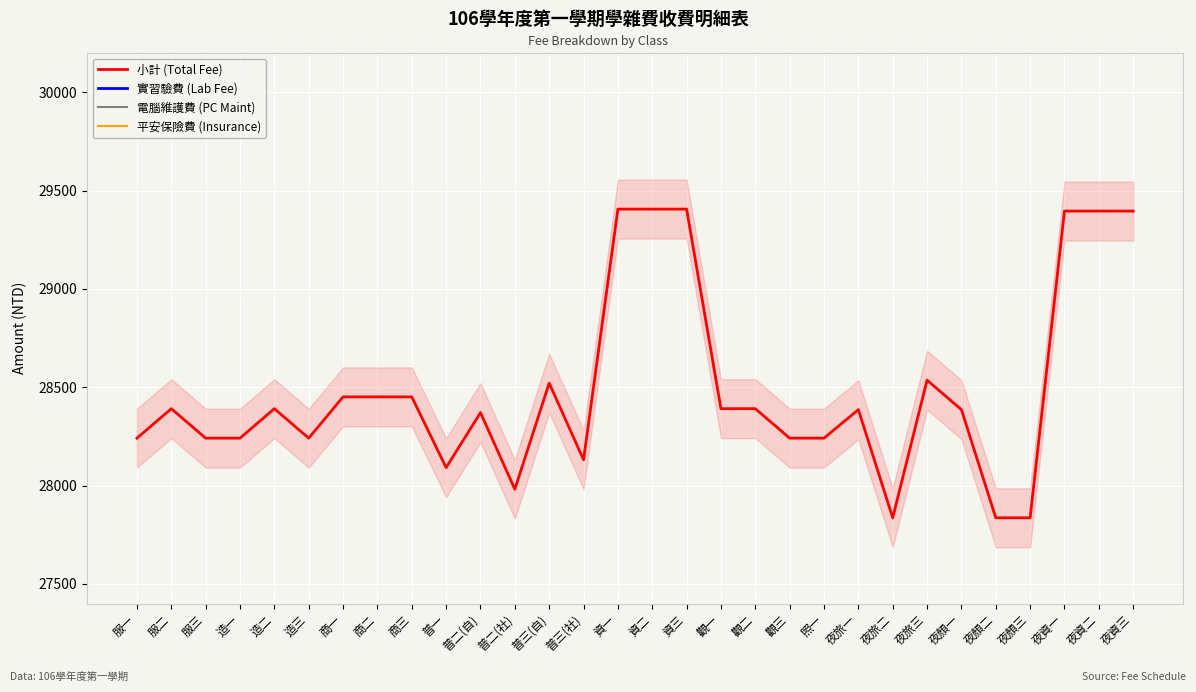

What is the label of the 16th point from the left?

資二